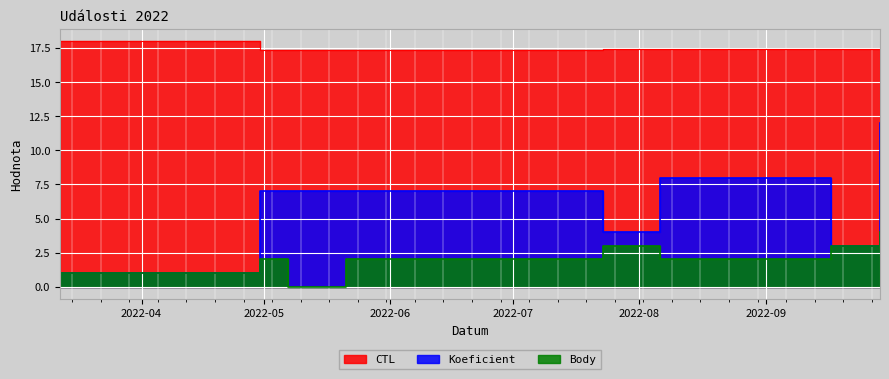

At how many categories does at least one series exceed 16?

9